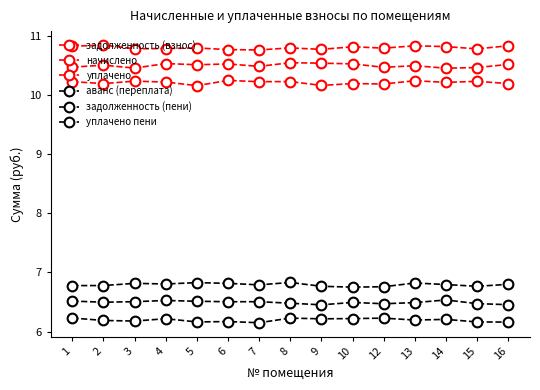

At which label is уплачено пени closest to 6?

10